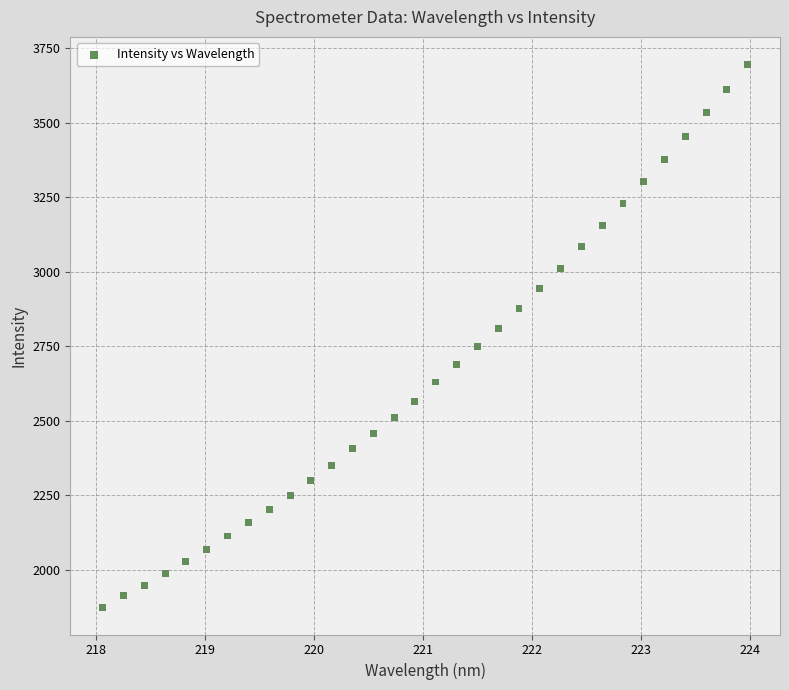

What is the range of X values (max minus min)?

5.9